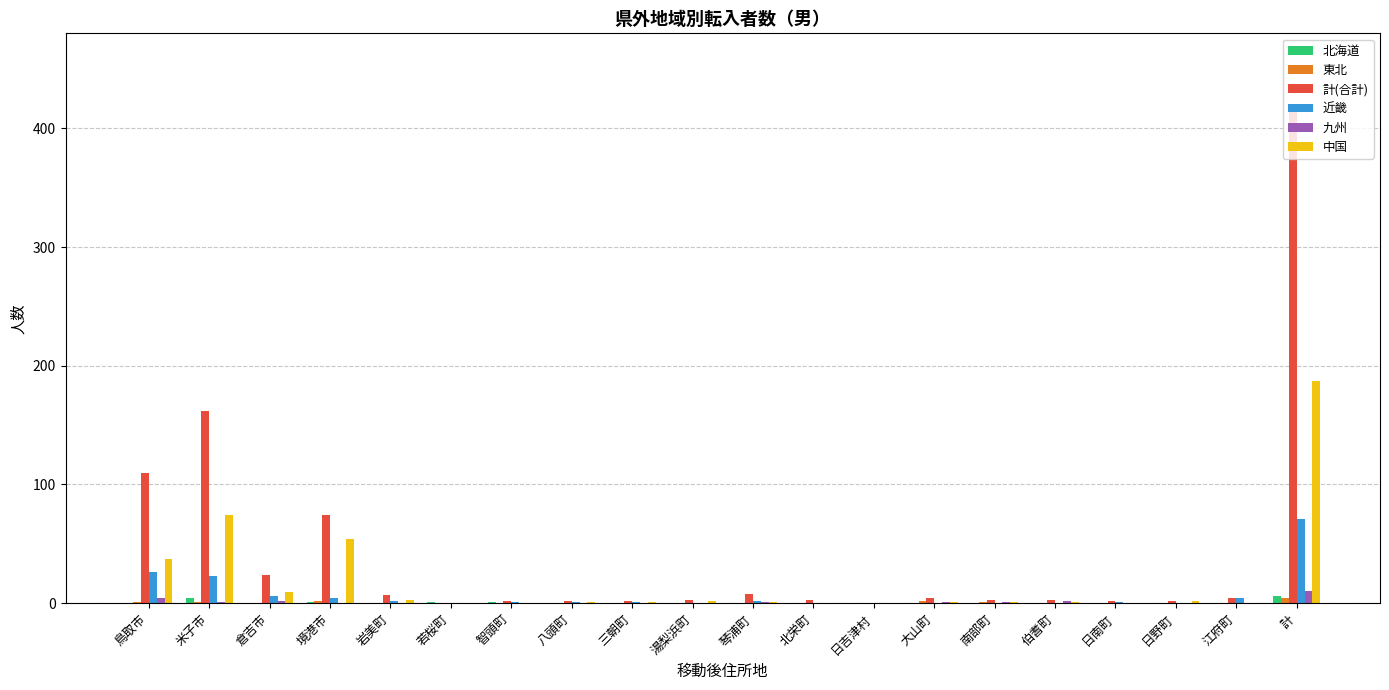

What is the total value across all series at 鳥取市?

178